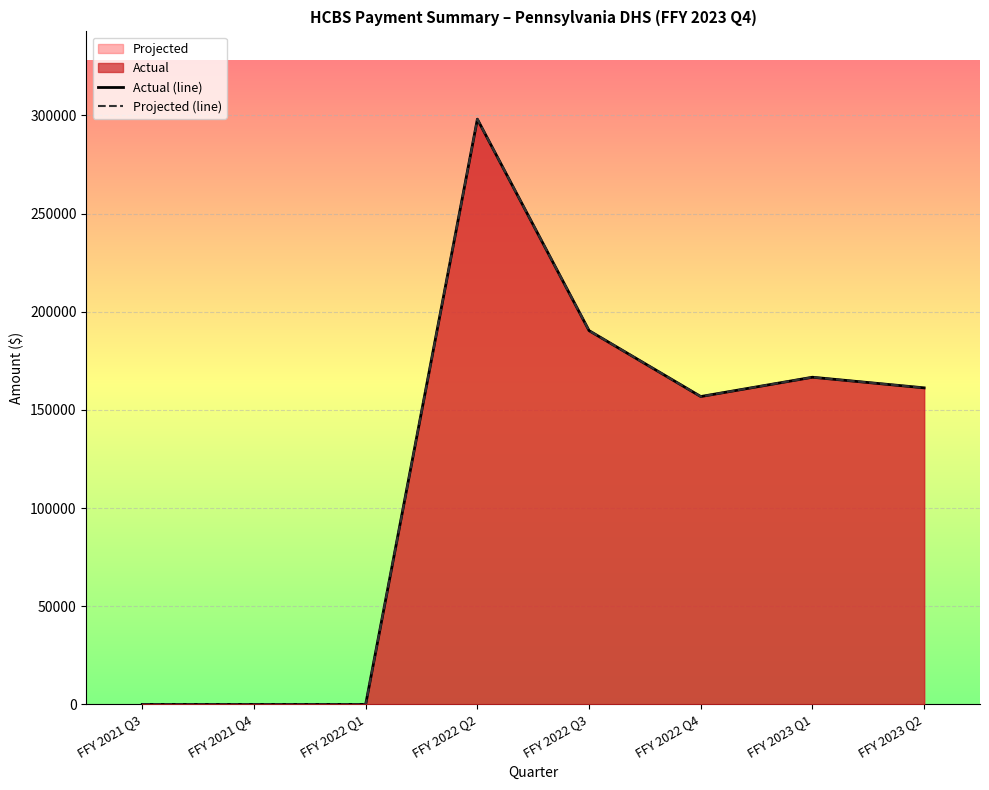

In Actual (line), how many points are higher than both neighbors (excluding endpoints)?

2